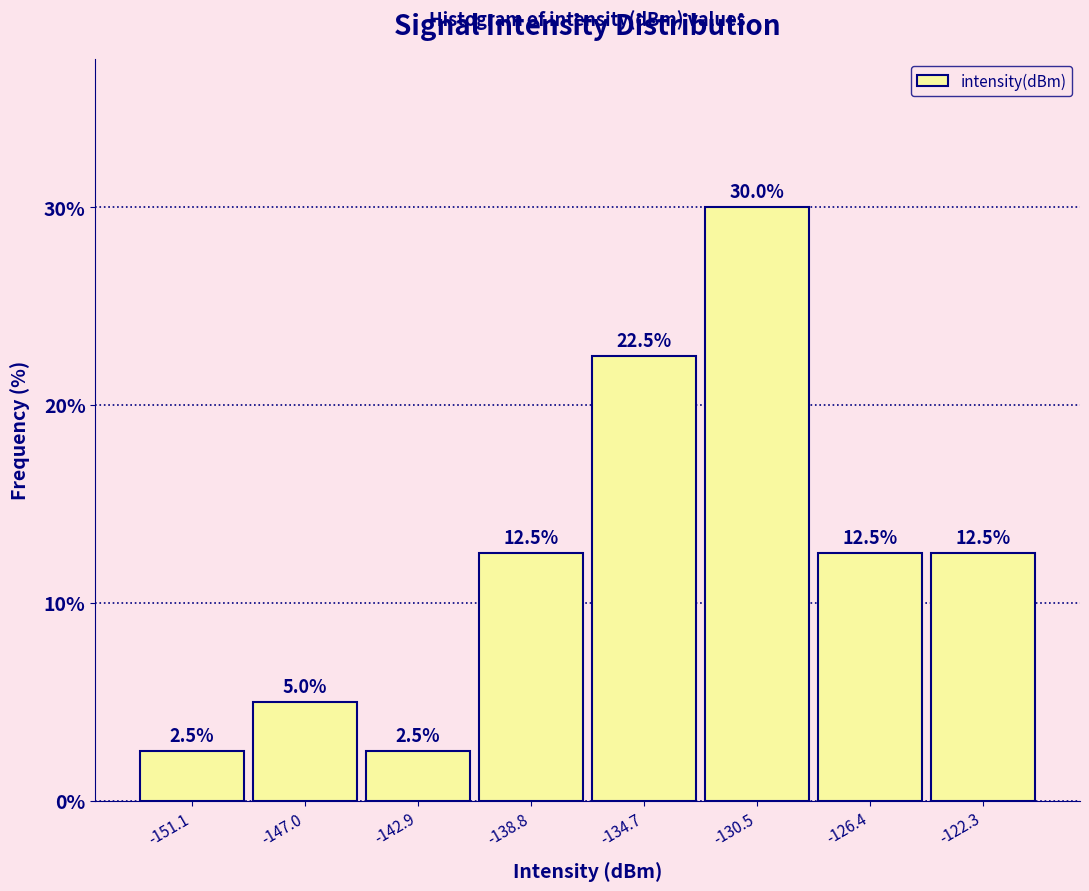

Over which range of the x-axis is the bar tallest?

-132.5 to -128.5